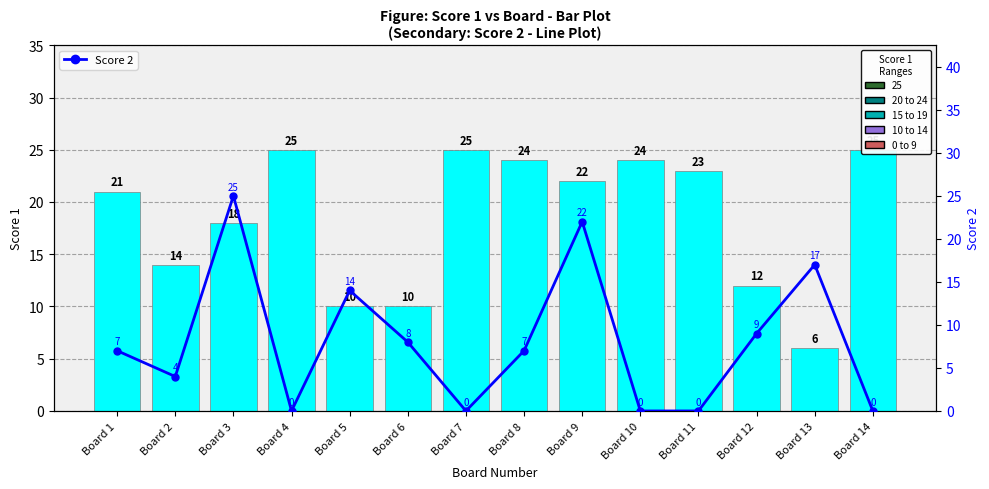

The value of Score 2 at Board 6 is 8. True or false?

True